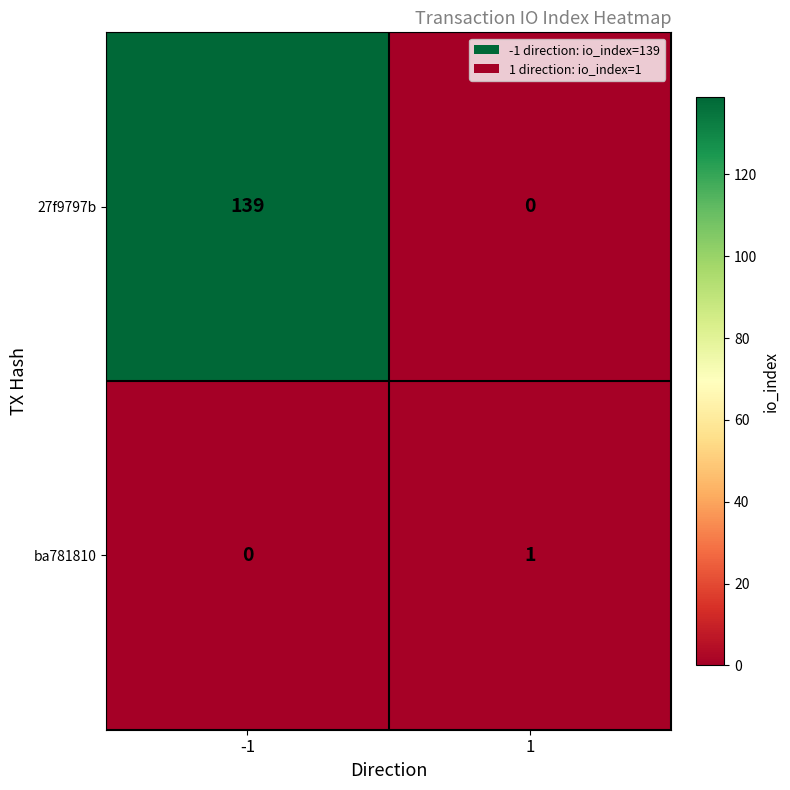

What is the difference between the maximum and minimum values in the 27f9797b series?

139